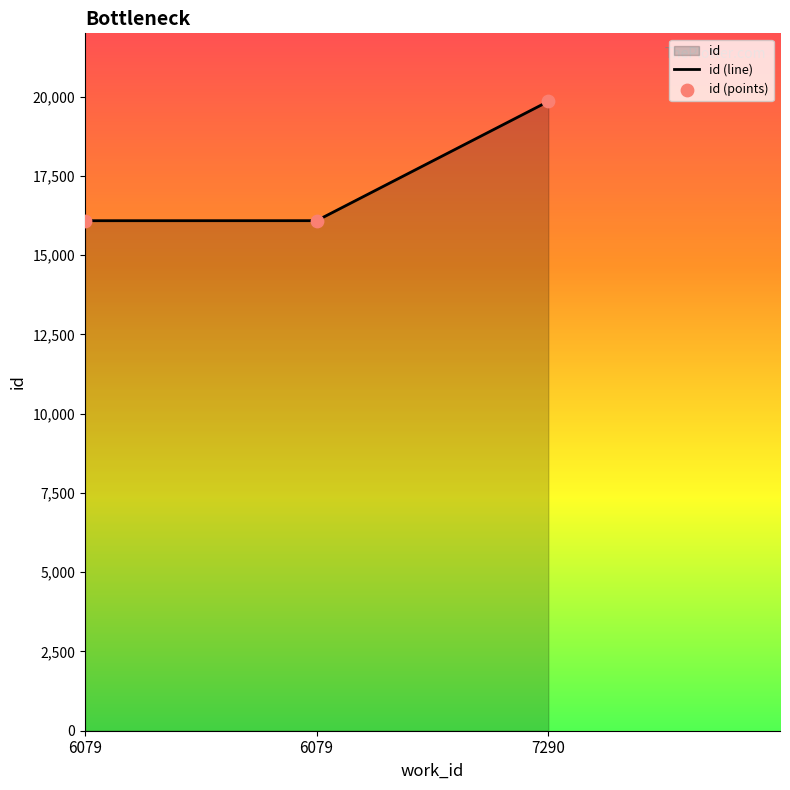

What is the change in value from 6079 to 7290?

+3762